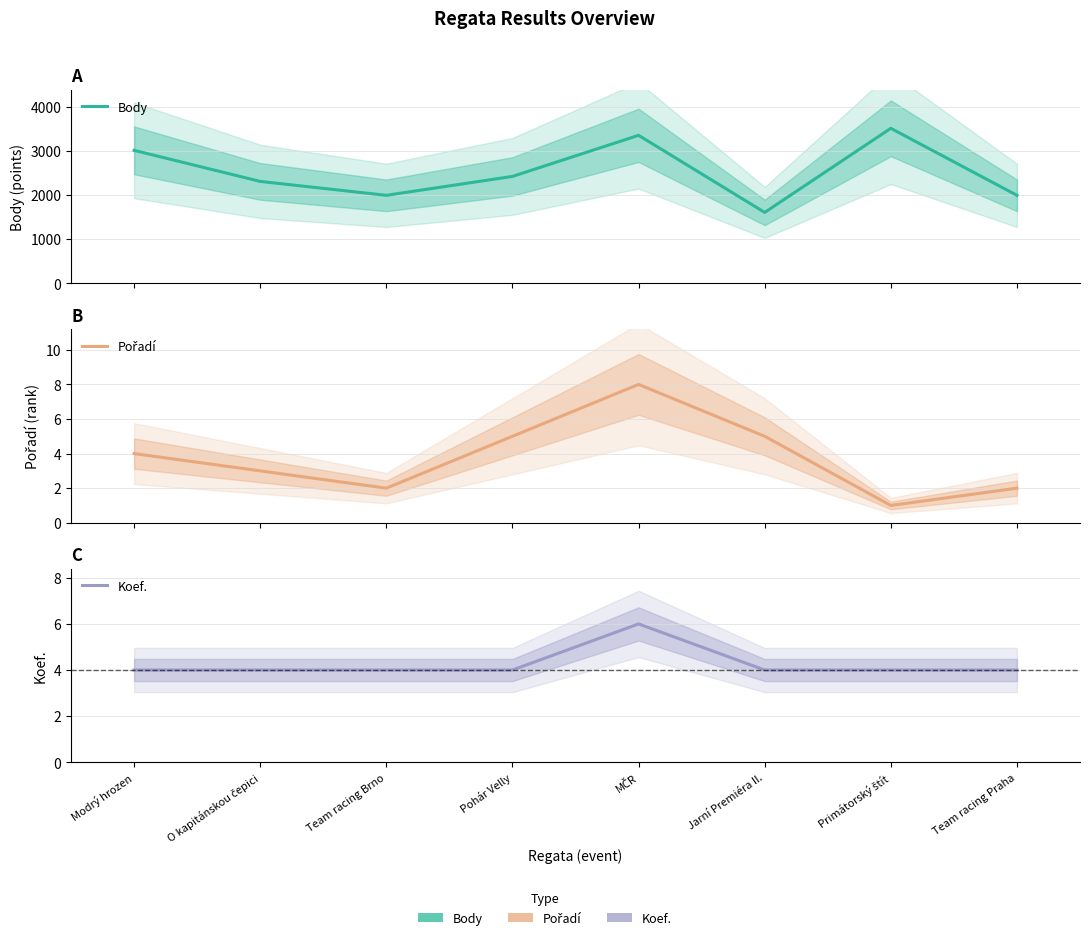

Count the Koef. values in the range 4 to 5.

7